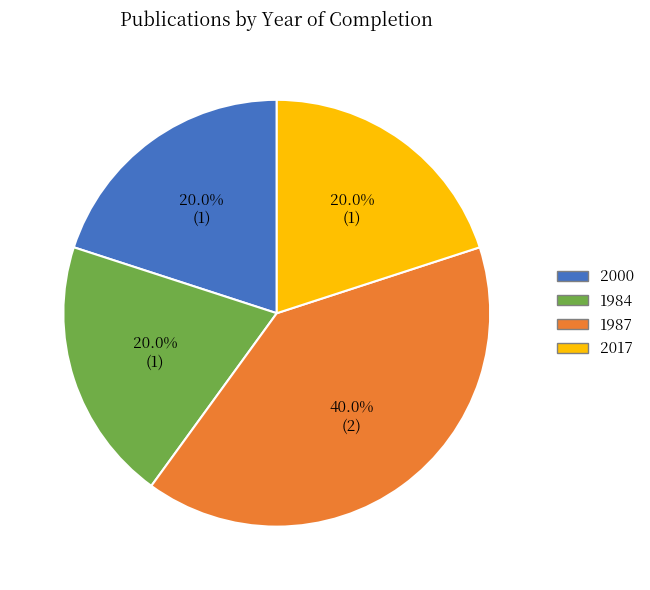

What percentage do 2000 and 1984 together represent?

40.0%